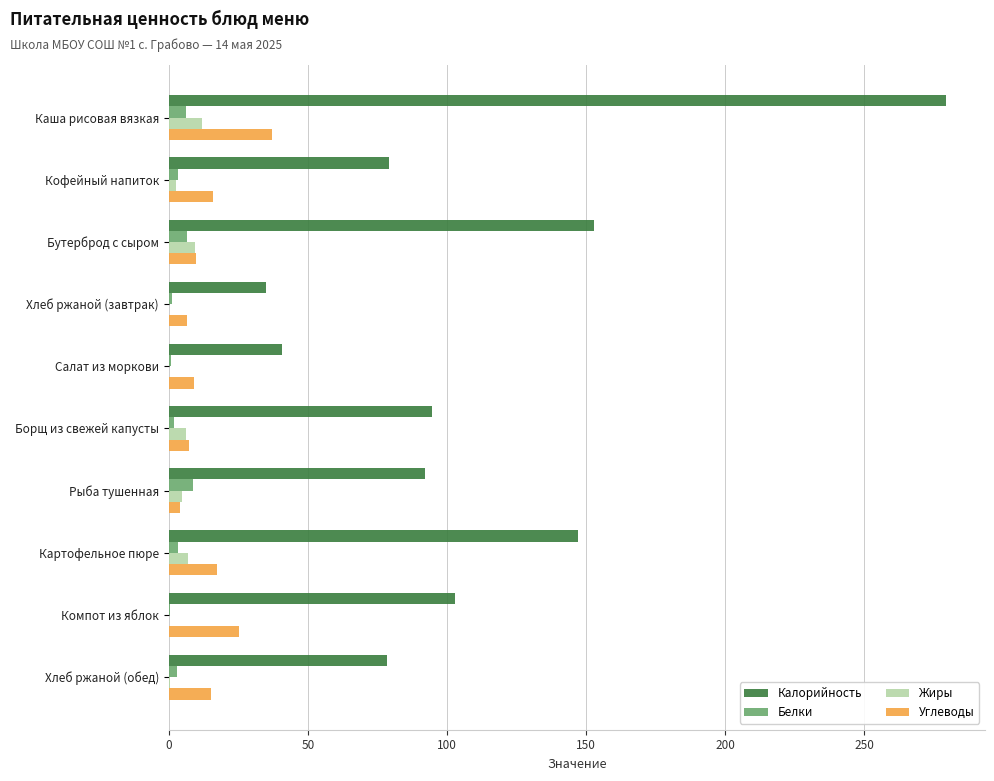

The value of Калорийность at Компот из яблок is 103.0. True or false?

True